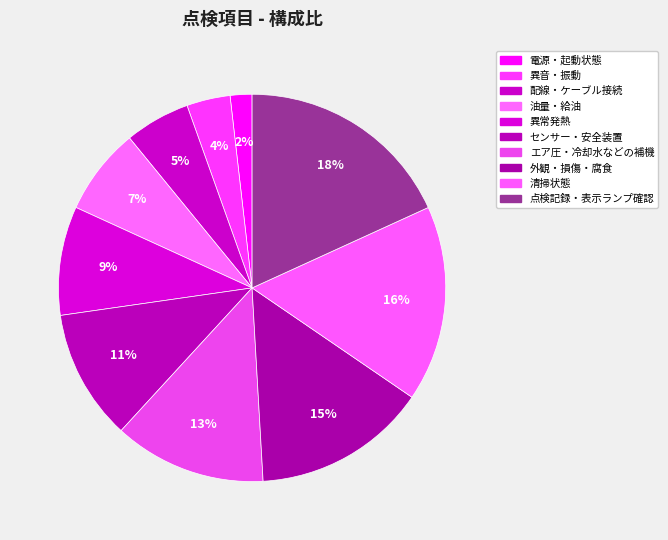

Count the number of slices in the pie.

10